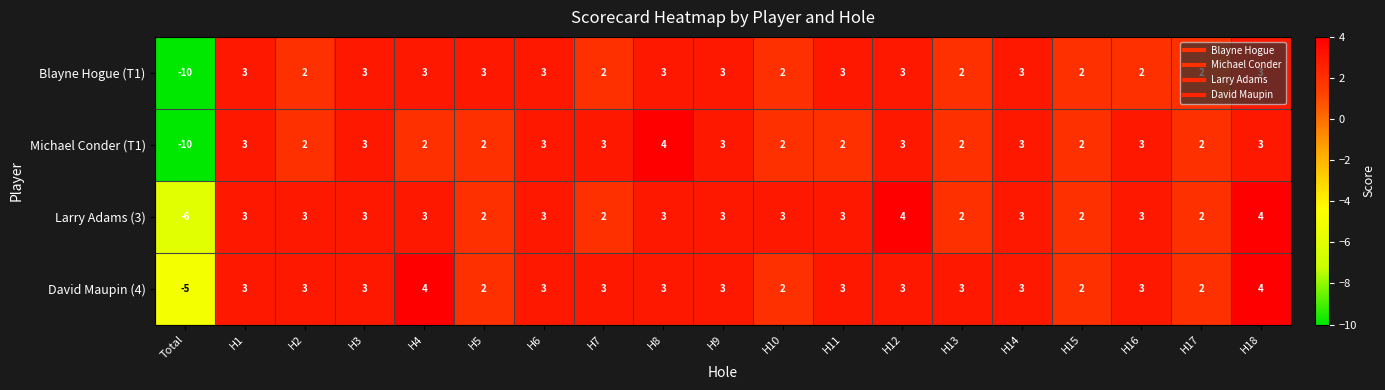

At which category does the chart reach its minimum across all series?

Total